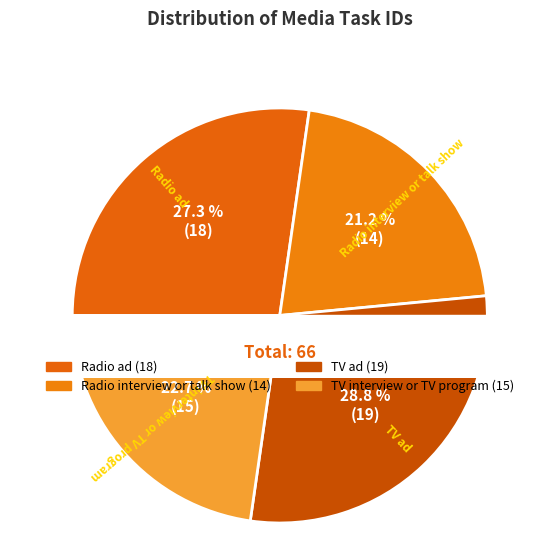

Does any single category account for the majority?

No